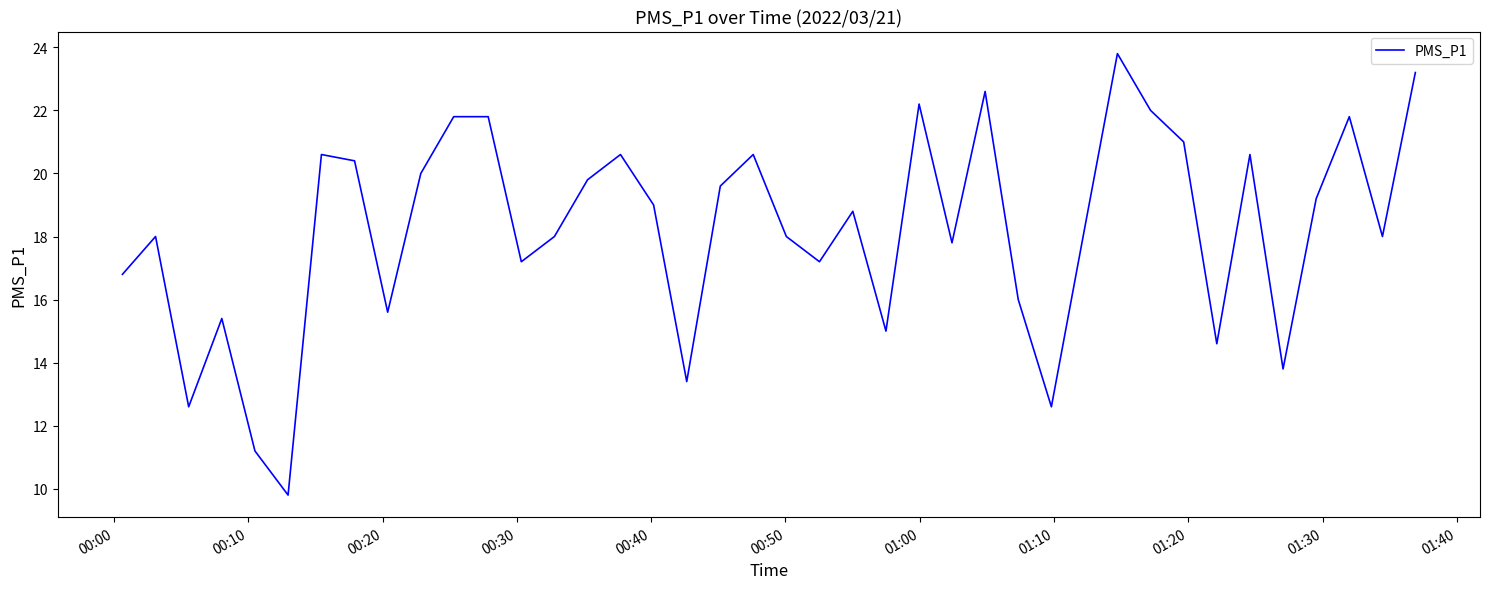

What is the greatest value displayed?

23.8